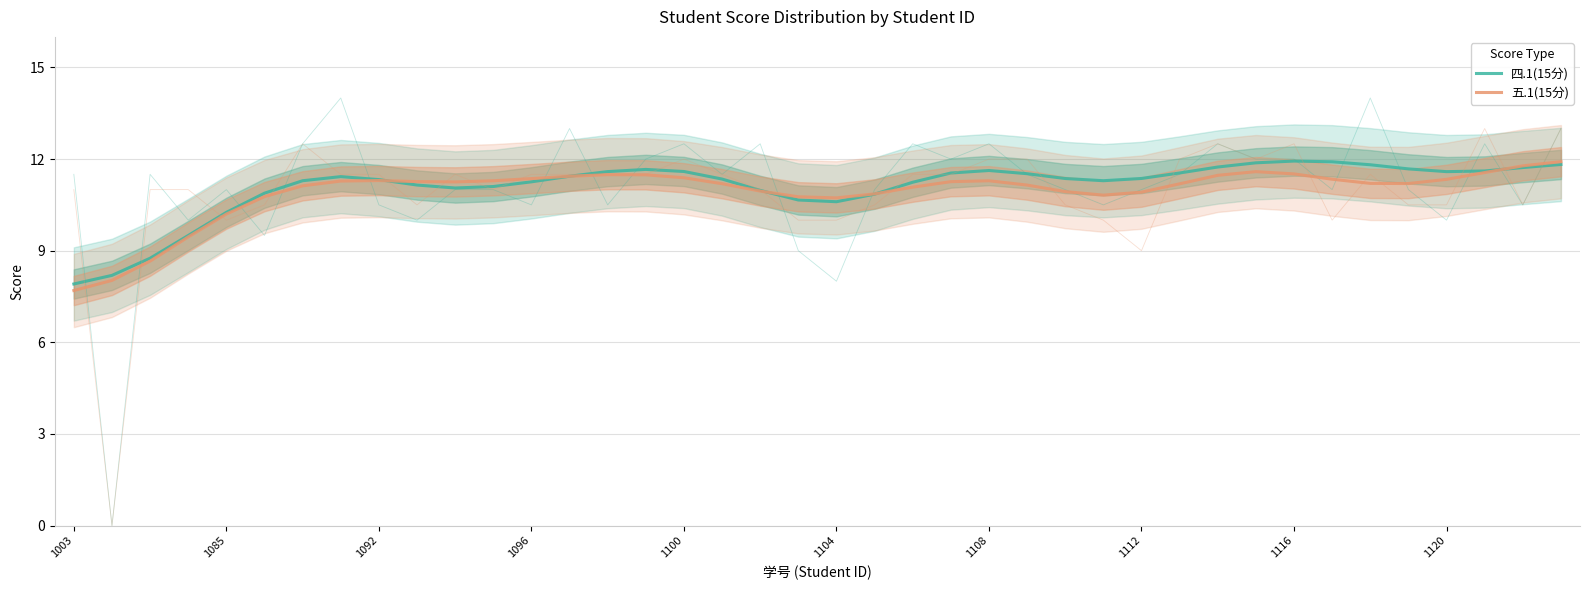

What are all the series names shown in the legend?

四.1(15分), 五.1(15分)